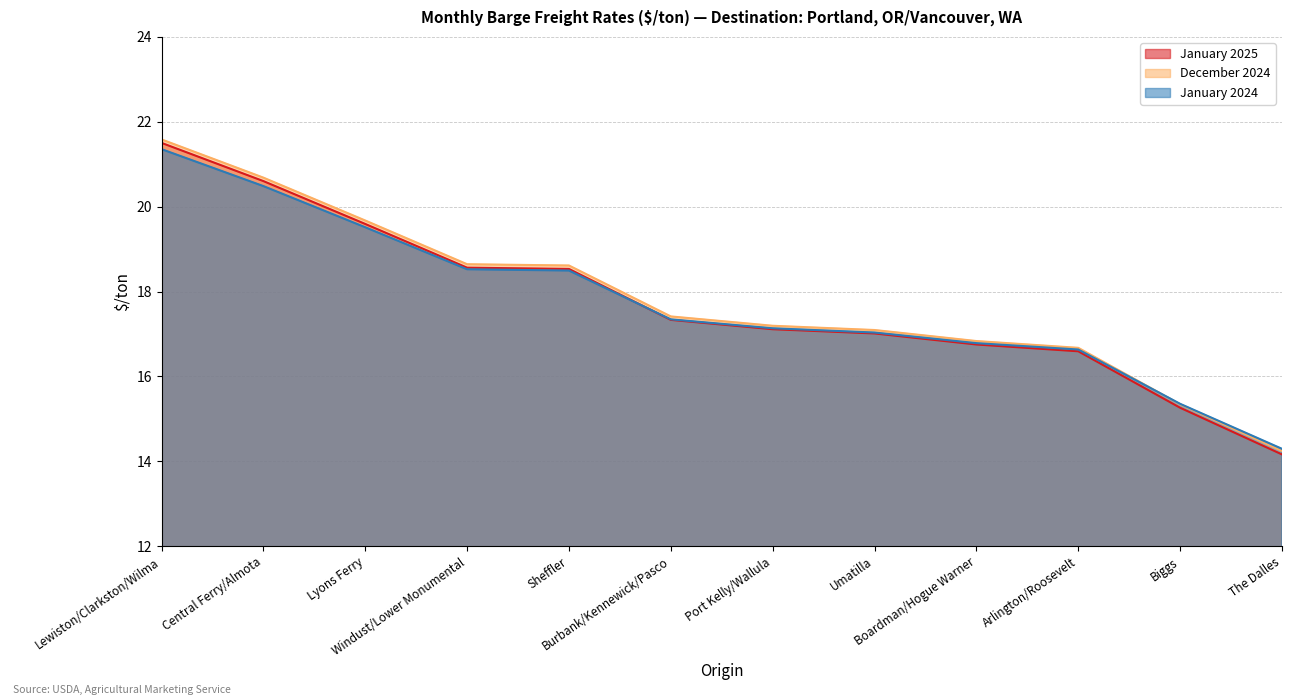

What is the total value across all series at Port Kelly/Wallula?

51.4